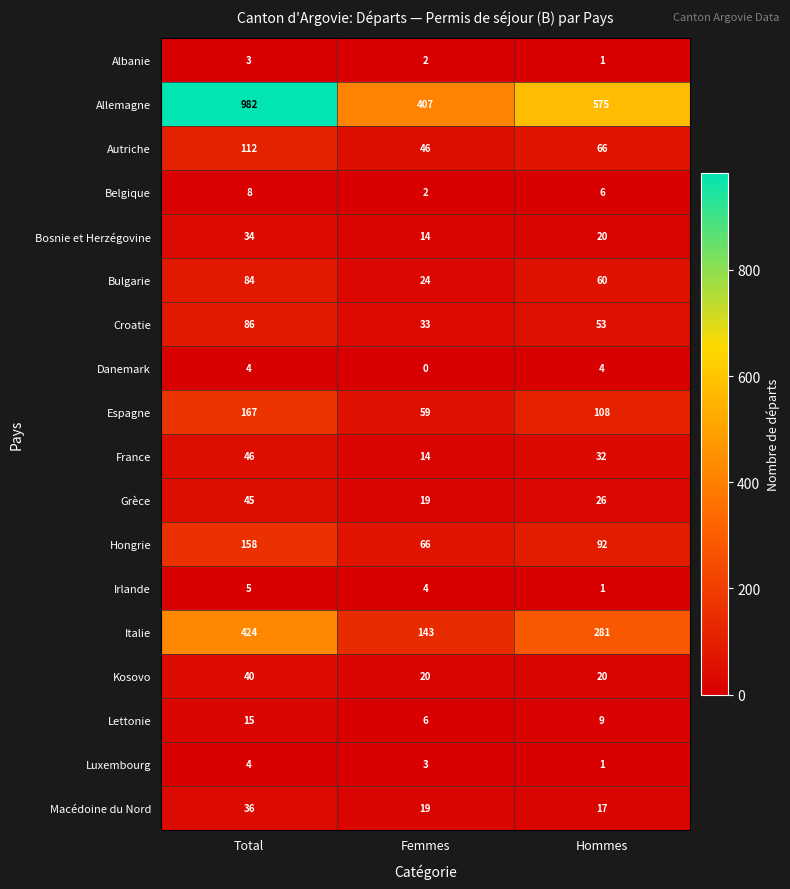

At how many categories does at least one series exceed 177?

3